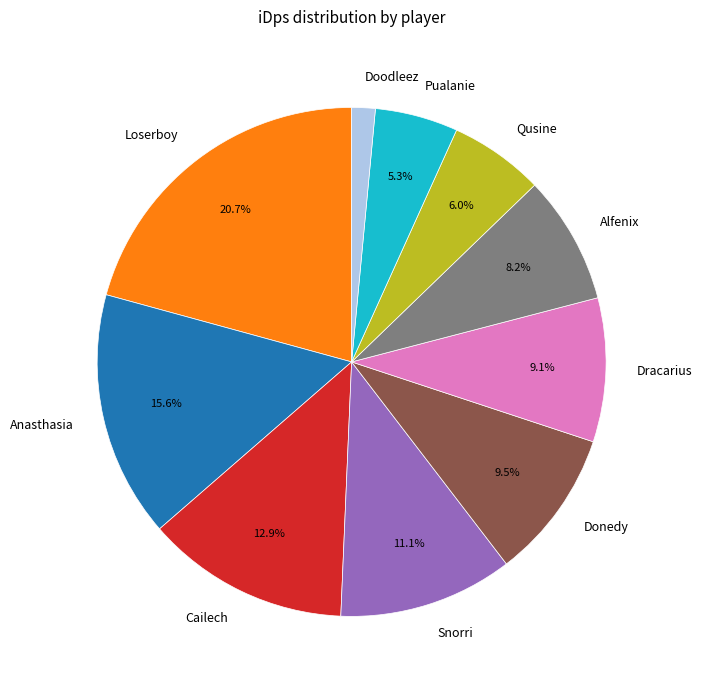

Does Donedy account for over 50% of the chart?

No